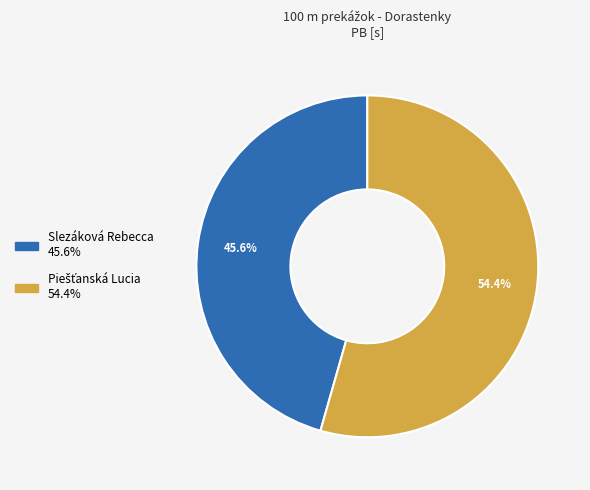

How many slices are in this pie chart?

2